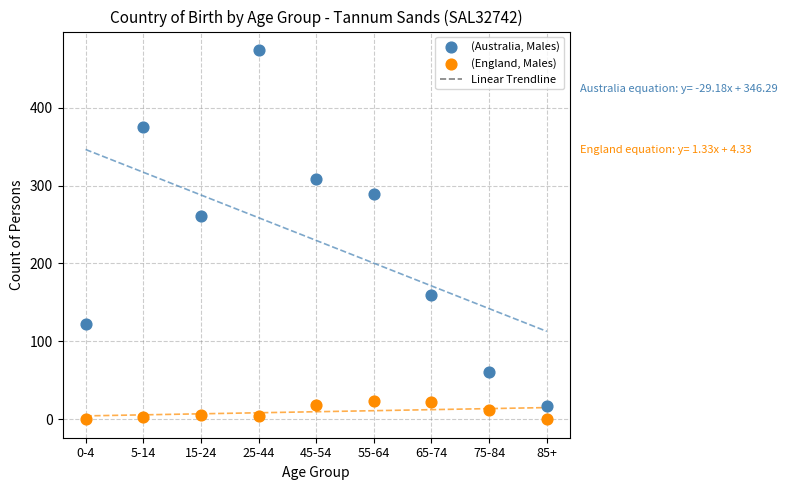

In the (Australia, Males) series, what Y value is closest to 245?

261